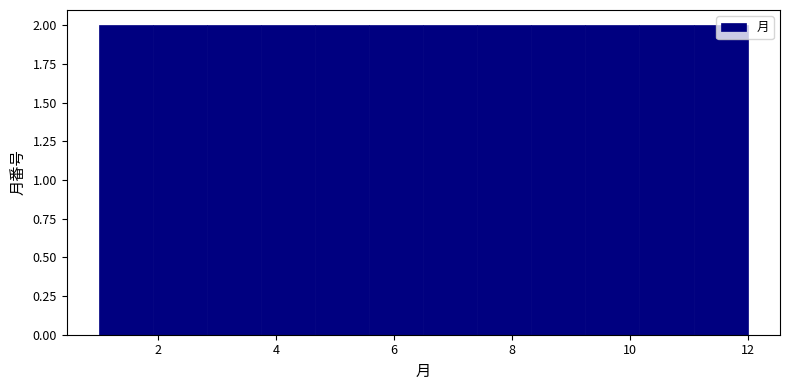

Reading left to right, transcribe this chart: for each bar, give the range it covers on the x-axis and its height. Neither the bar edges nor the heights are printed on the chart, so give them approximately, as read against the axes.

1.0 to 2.0: 2
2.0 to 2.8: 2
2.8 to 3.8: 2
3.8 to 4.6: 2
4.6 to 5.6: 2
5.6 to 6.6: 2
6.6 to 7.4: 2
7.4 to 8.4: 2
8.4 to 9.2: 2
9.2 to 10.2: 2
10.2 to 11.0: 2
11.0 to 12.0: 2